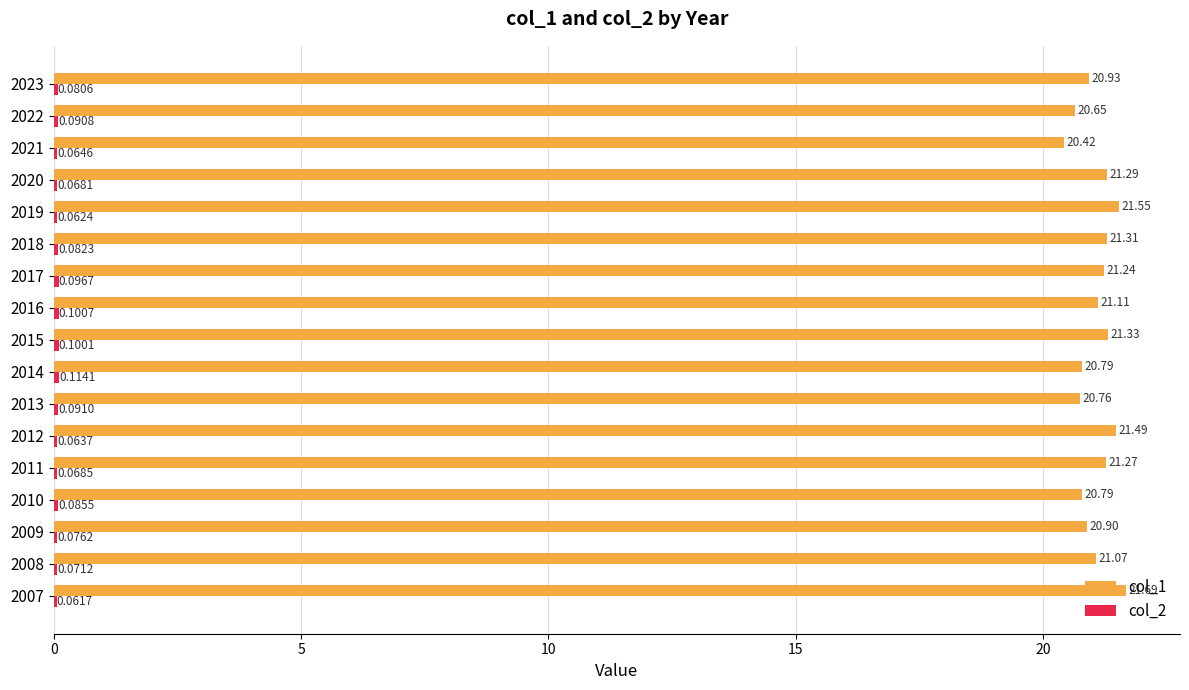

Which series has the largest total across all categories?

col_1